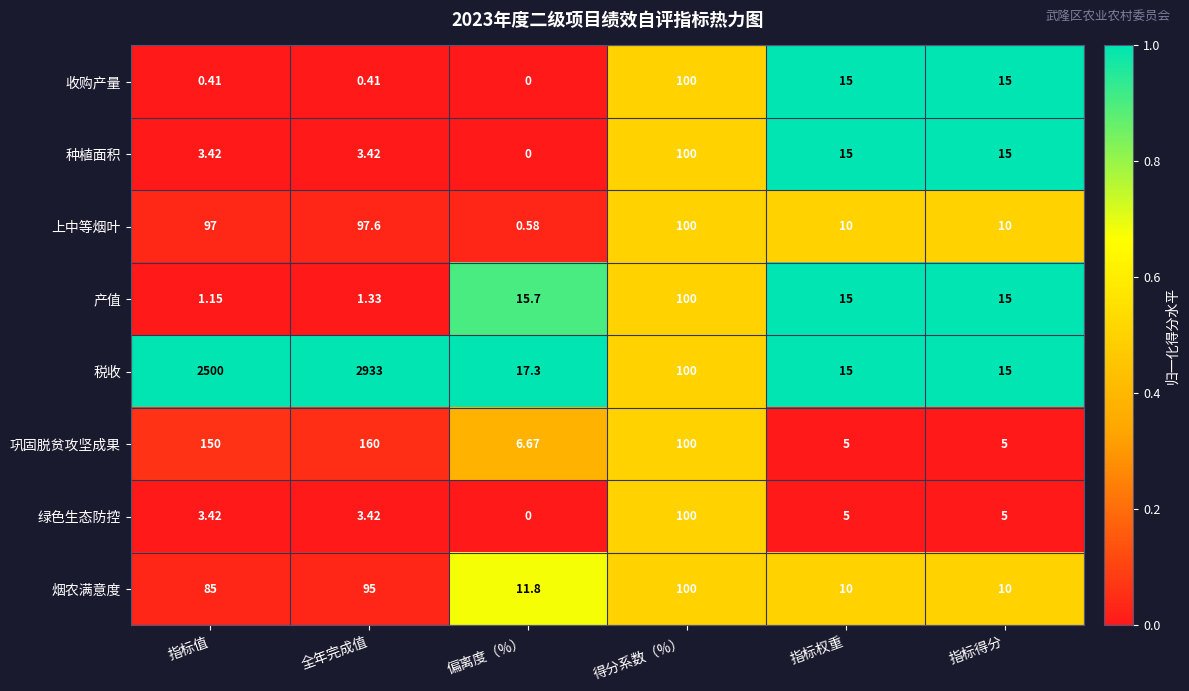

At which category does the chart reach its minimum across all series?

偏离度（%）